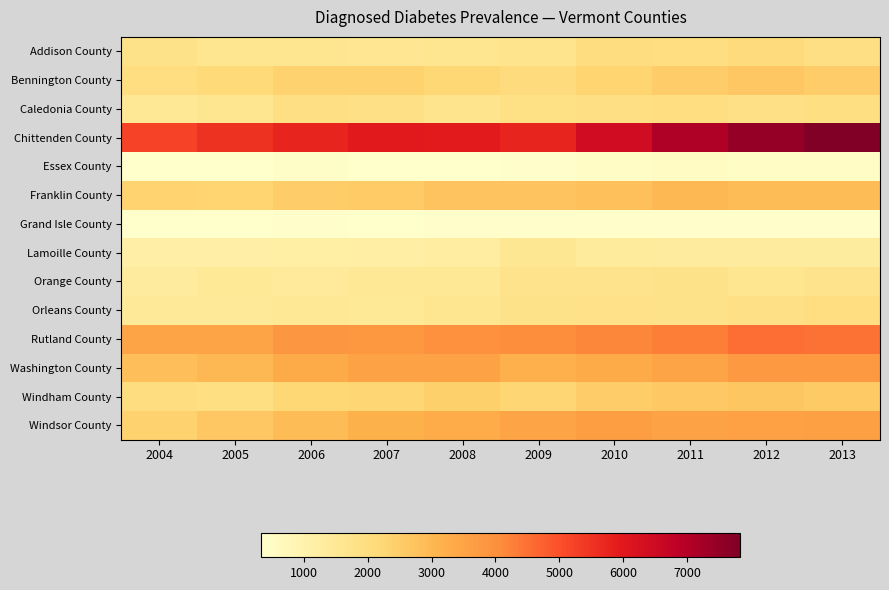

List the series in order of their peak value, highest first.

Chittenden County, Rutland County, Washington County, Windsor County, Franklin County, Windham County, Bennington County, Addison County, Caledonia County, Orleans County, Orange County, Lamoille County, Essex County, Grand Isle County